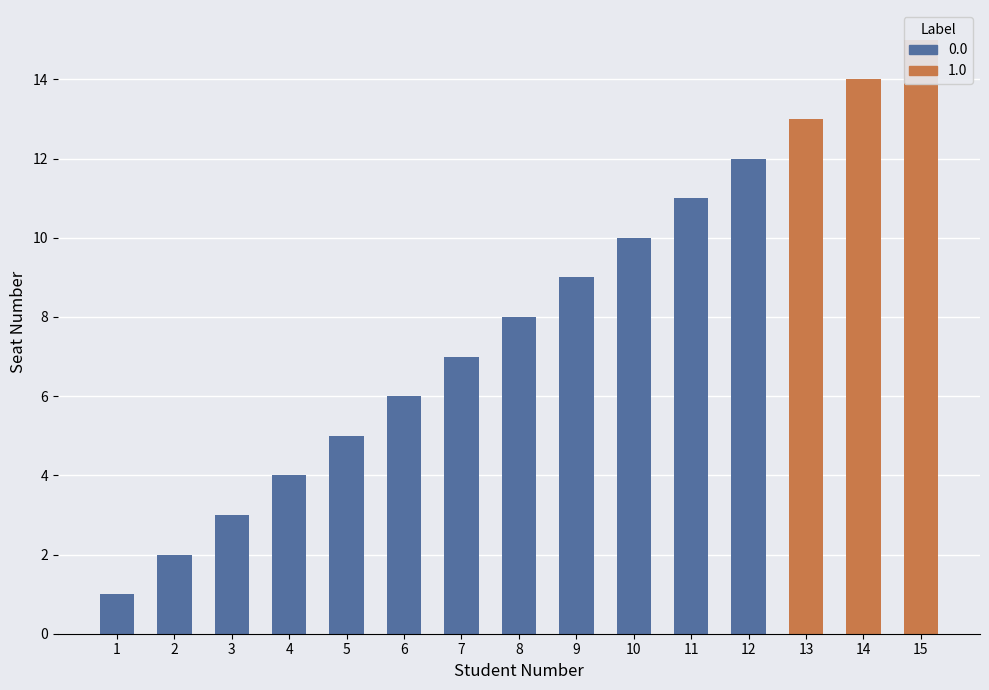

What are all the series names shown in the legend?

0.0, 1.0